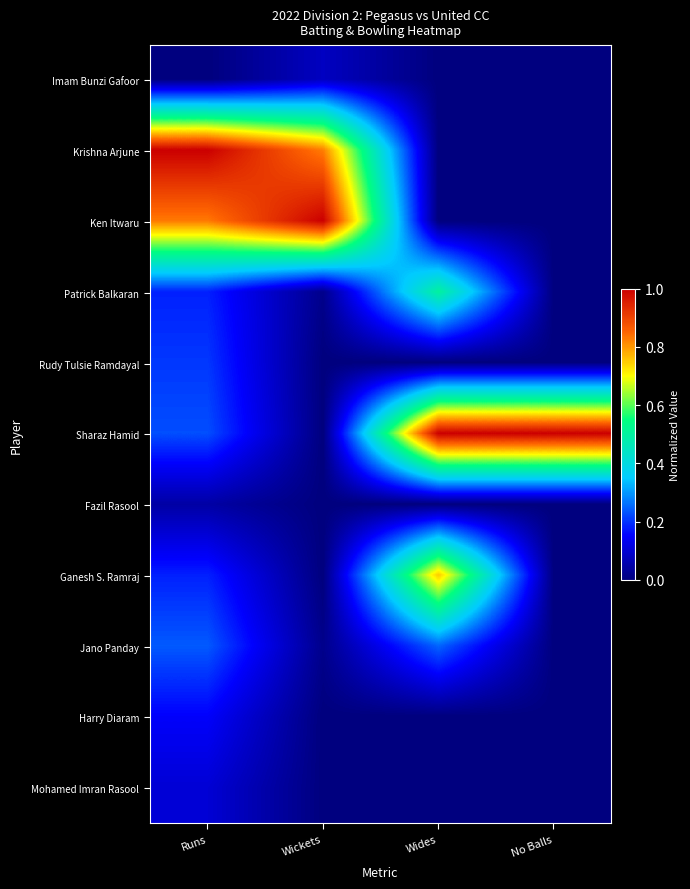

Which series has the largest total across all categories?

Sharaz Hamid